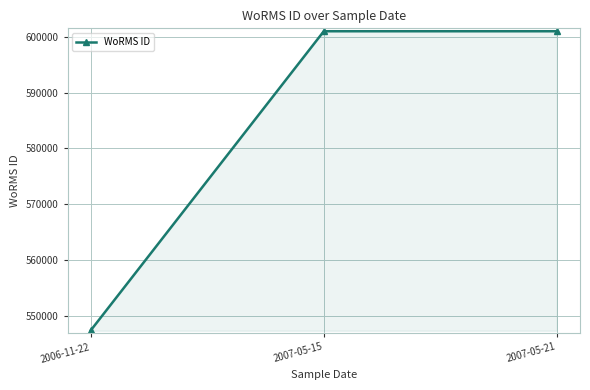

What is the smallest value displayed?

547449